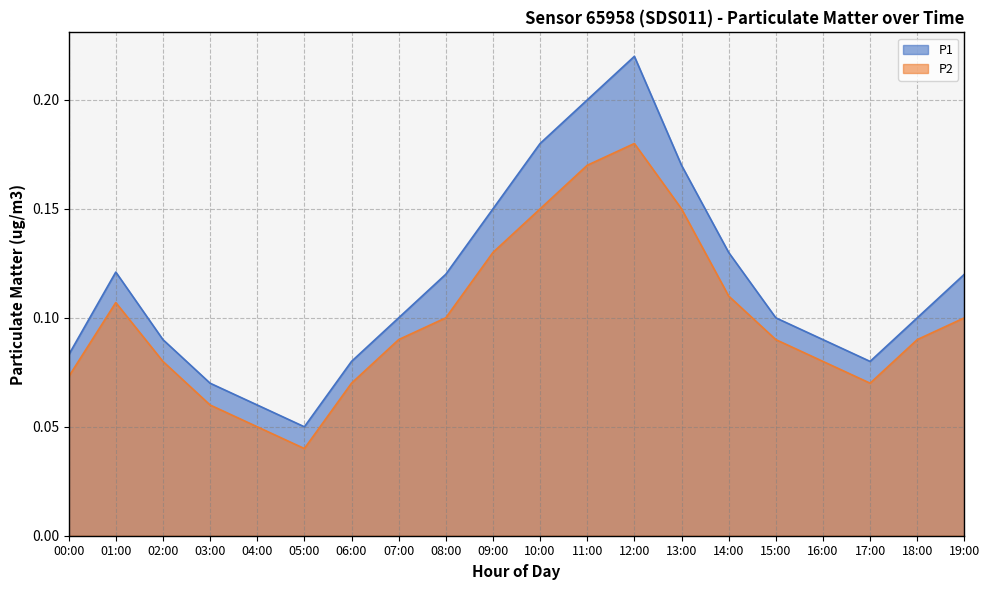

The value of P1 at 18:00 is 0.1. True or false?

False